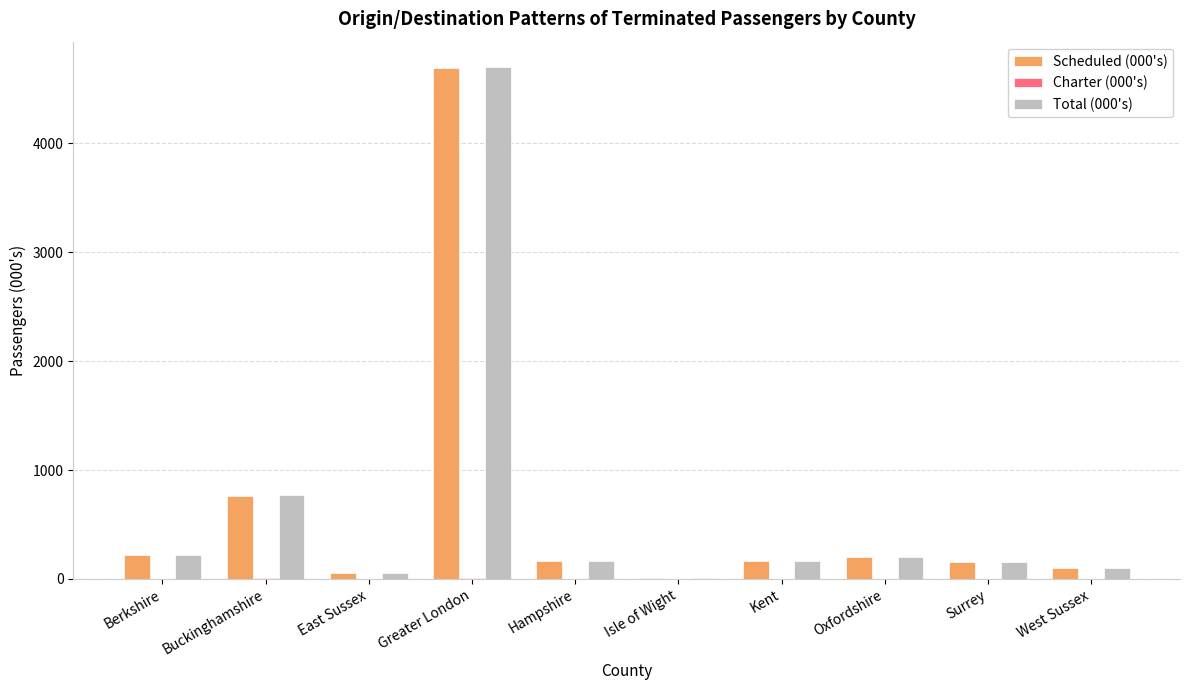

What is the greatest value displayed?

4697.7